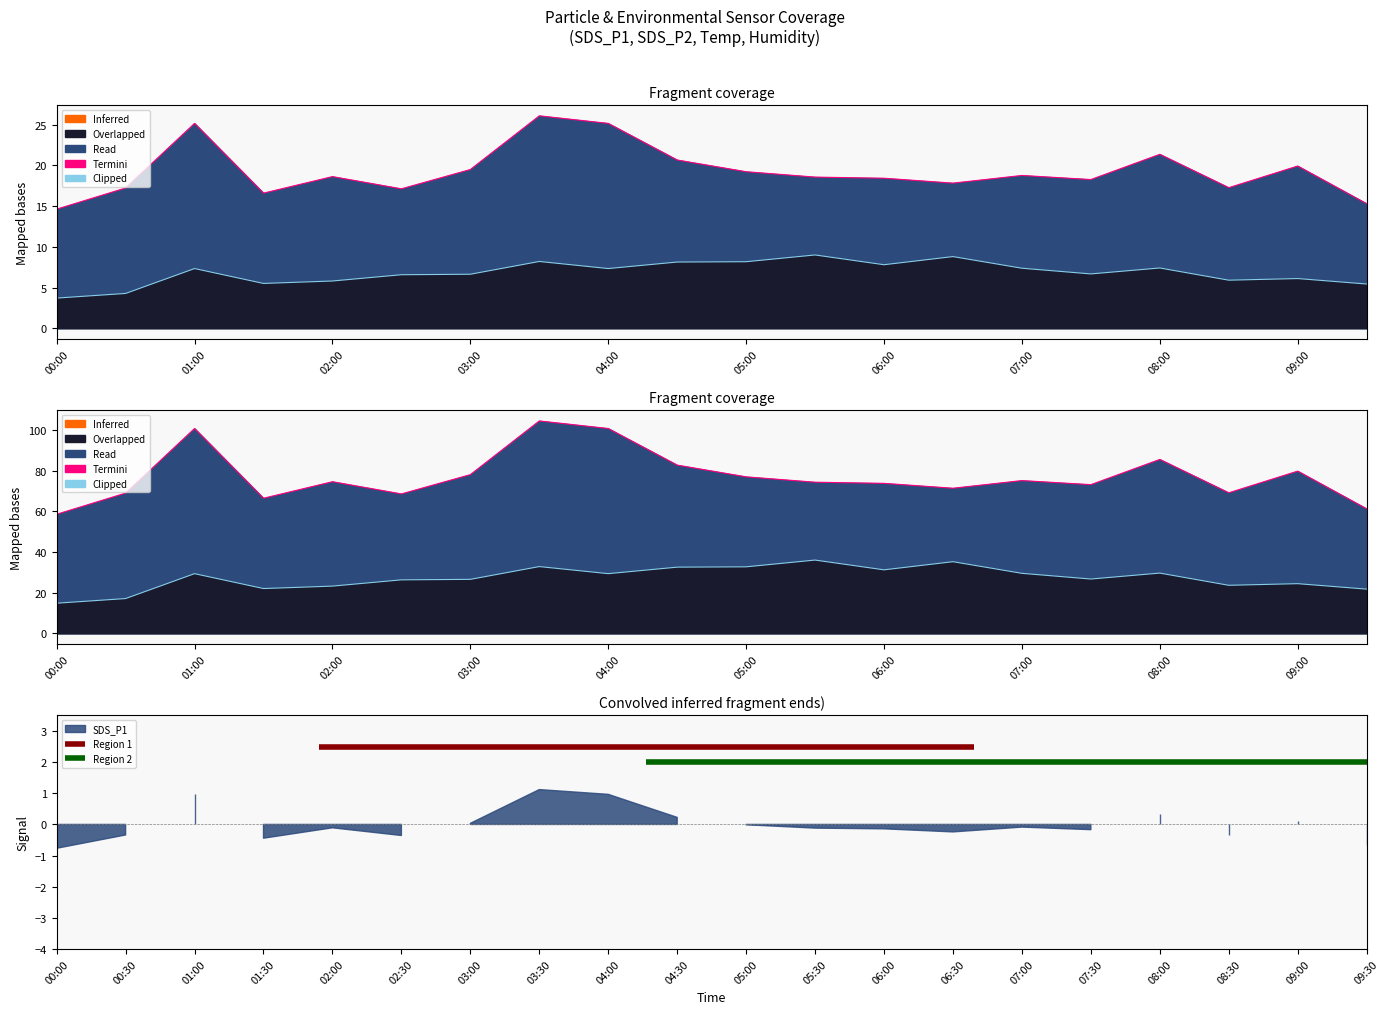

What is the label of the 19th point from the right?

00:30